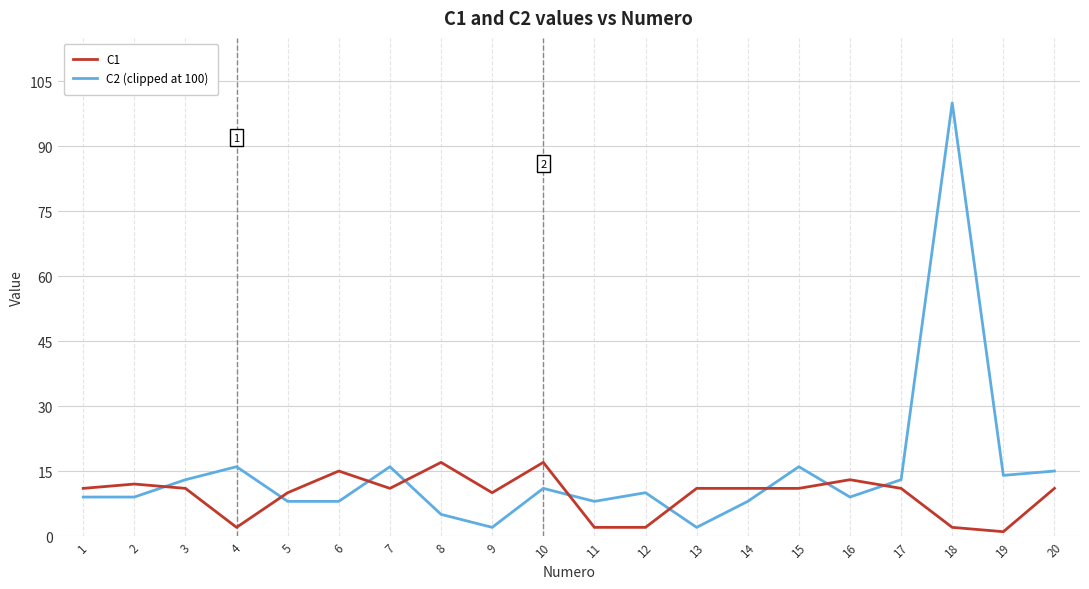

What are all the series names shown in the legend?

C1, C2 (clipped at 100)